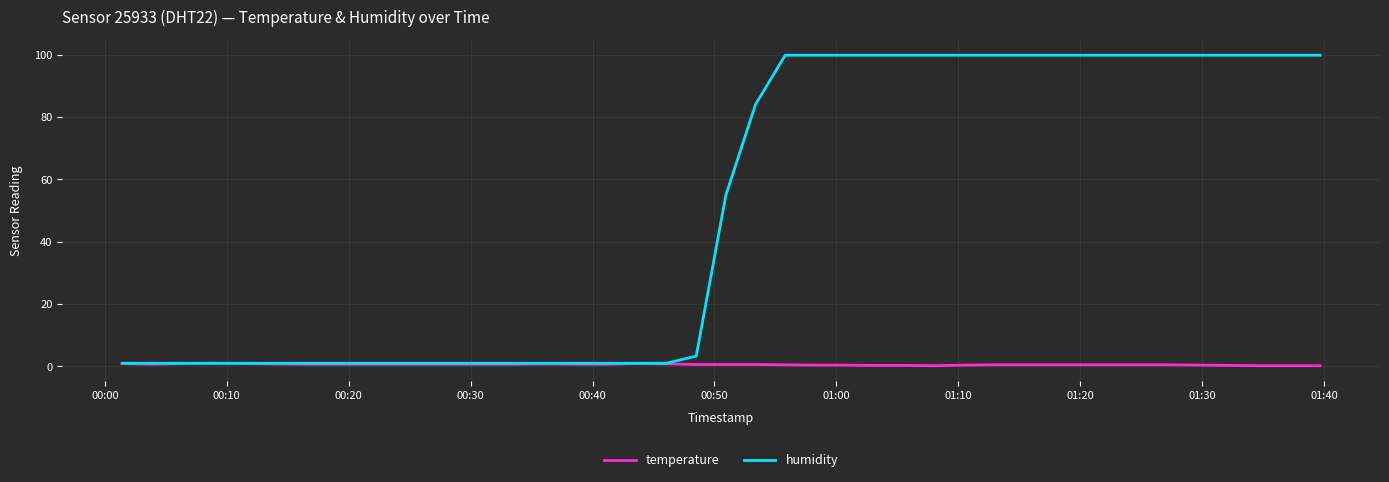

What is the maximum value shown in the chart?

99.9